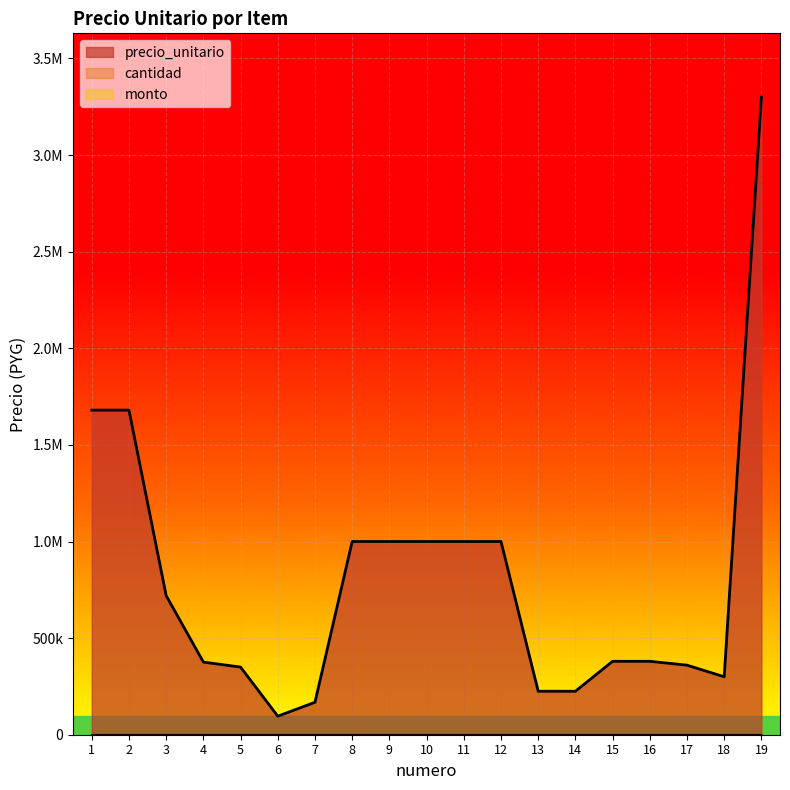

Reading left to right, transcribe all the data shown in this chart.

precio_unitario: 1680000	1680000	720000	376000	350000	96000	168000	1000000	1000000	1000000	1000000	1000000	225000	225000	380000	380000	360000	300000	3300000
cantidad: 0	0	0	0	0	0	0	0	0	0	0	0	0	0	0	0	0	0	0
monto: 0	0	0	0	0	0	0	0	0	0	0	0	0	0	0	0	0	0	0